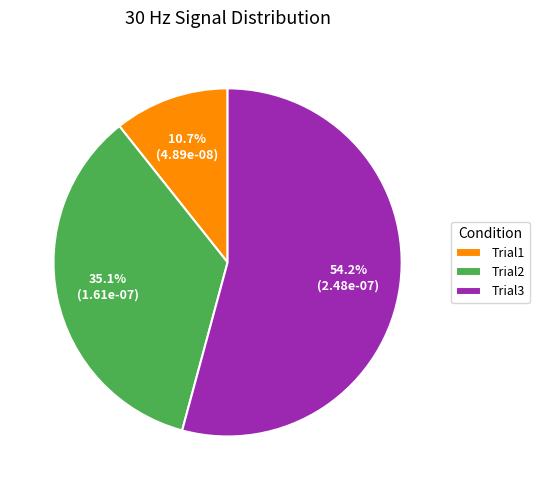

Do Trial3 and Trial1 together represent more than half of the pie?

Yes